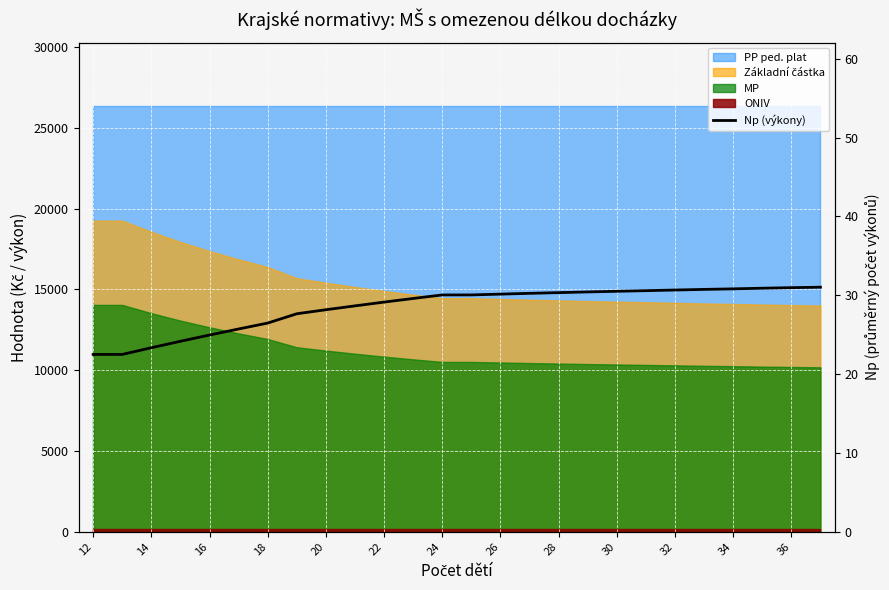

What is the difference between the second highest and minimum values?

8.5